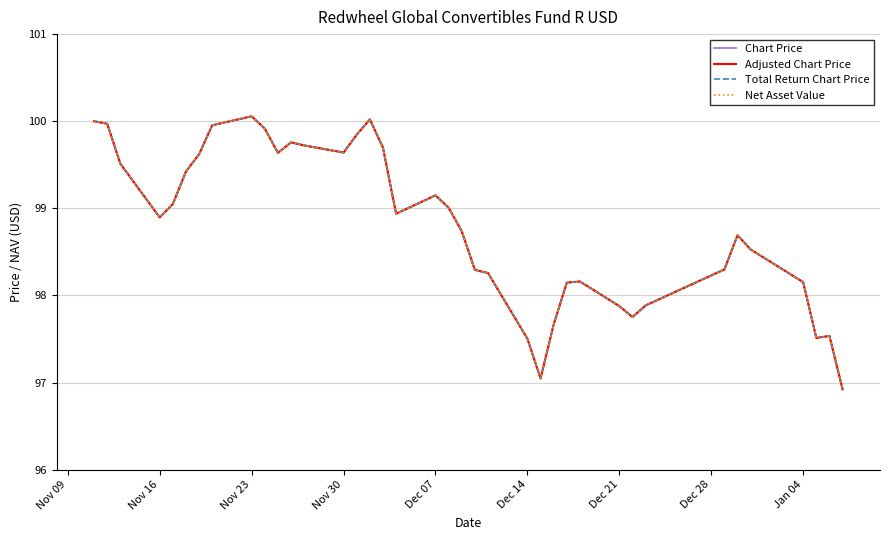

List the series in order of their peak value, highest first.

Chart Price, Adjusted Chart Price, Total Return Chart Price, Net Asset Value